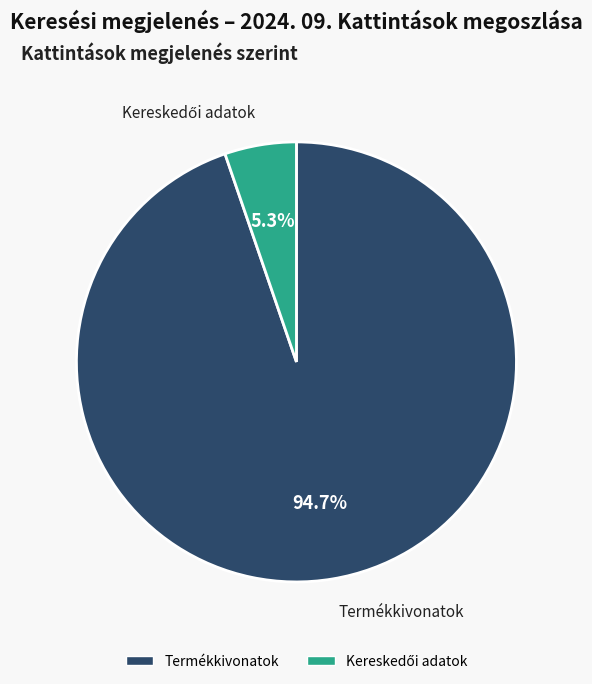

Which category has the biggest portion of the pie?

Termékkivonatok